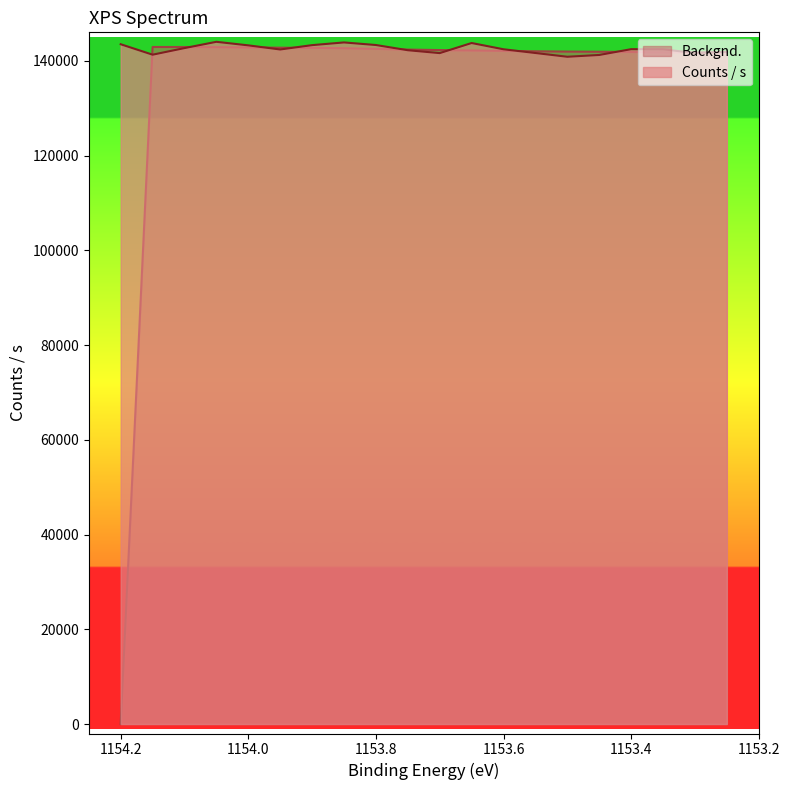

Where do Backgnd. and Counts / s first cross each other?

1154.2 and 1154.15